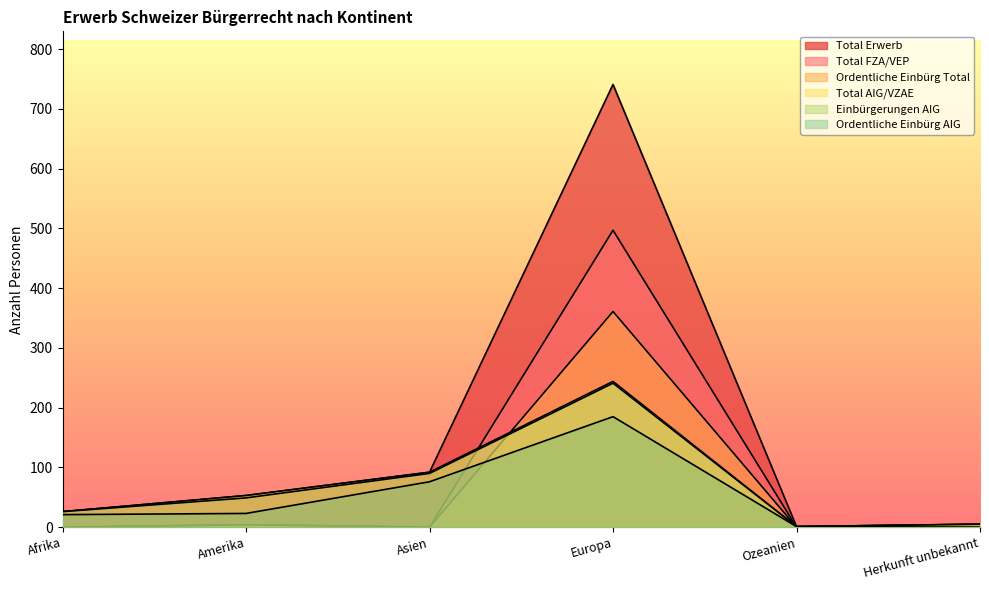

Rank the series at Afrika from lowest to highest value.

Total FZA/VEP, Ordentliche Einbürg Total, Ordentliche Einbürg AIG, Total AIG/VZAE, Einbürgerungen AIG, Total Erwerb